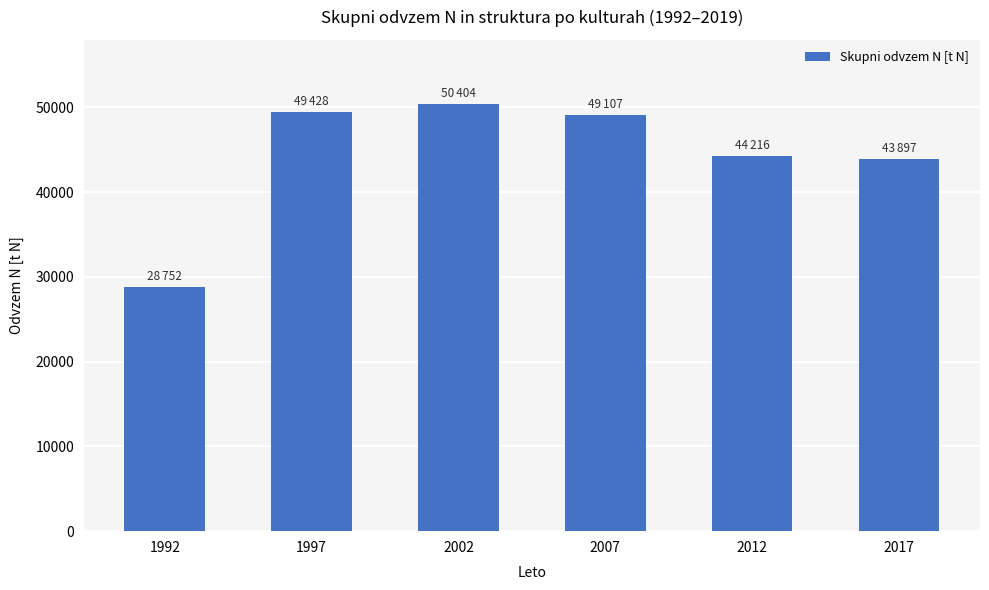

How many bars are there in total?

6